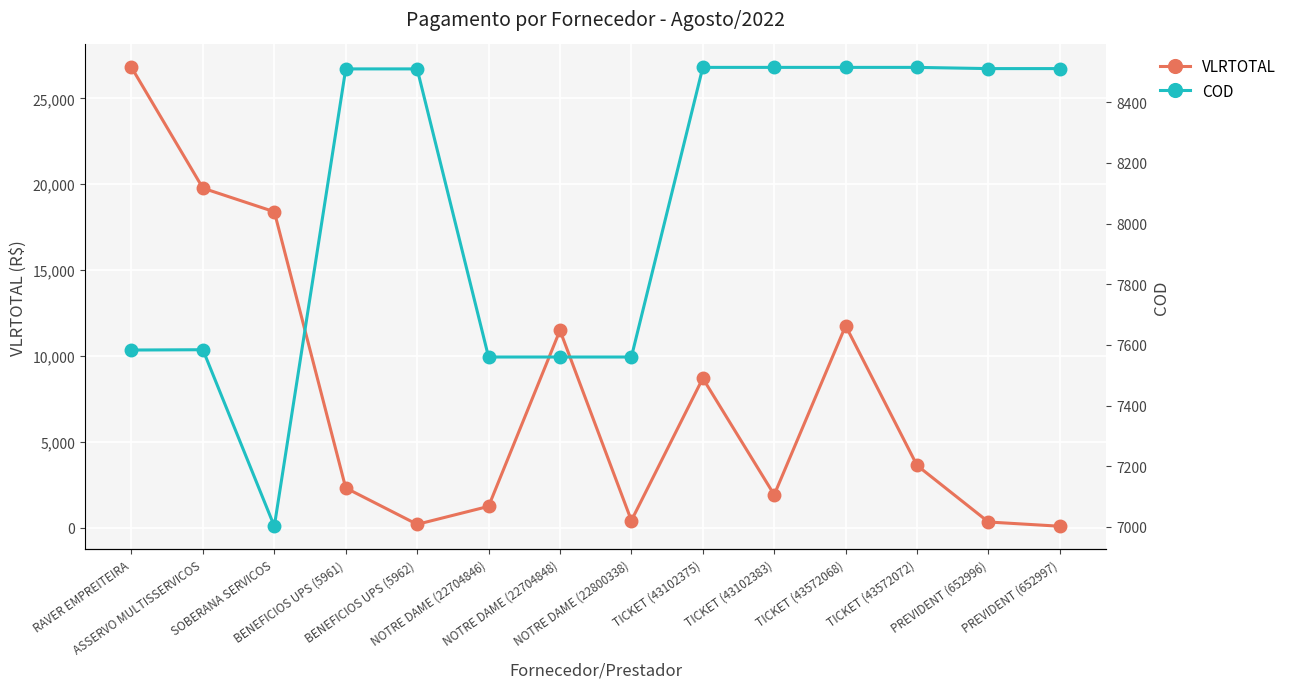

What is the average value of the VLRTOTAL series?

7643.2